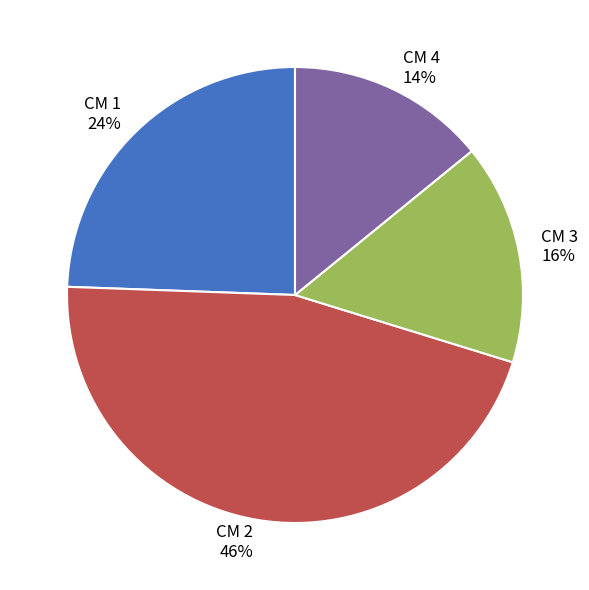

Do CM 2 46% and CM 3 16% together represent more than half of the pie?

Yes